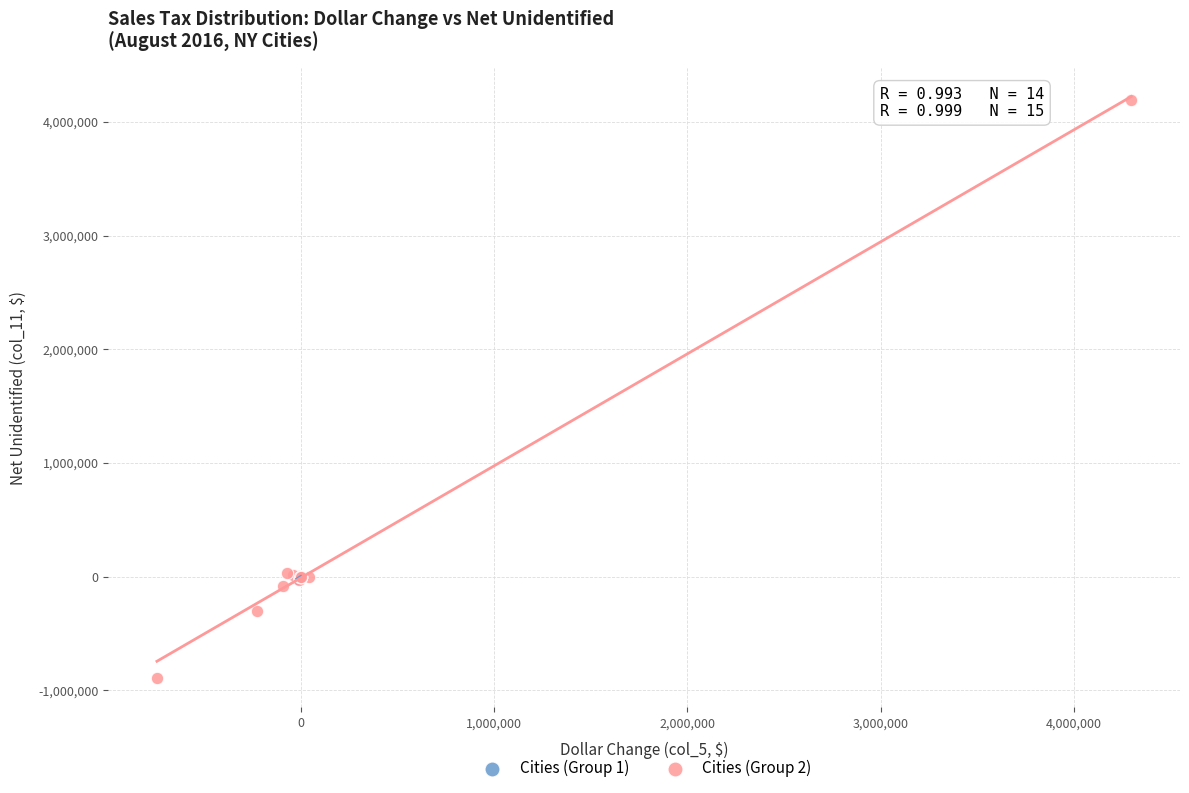

What are all the series names shown in the legend?

Cities (Group 1), Cities (Group 2)